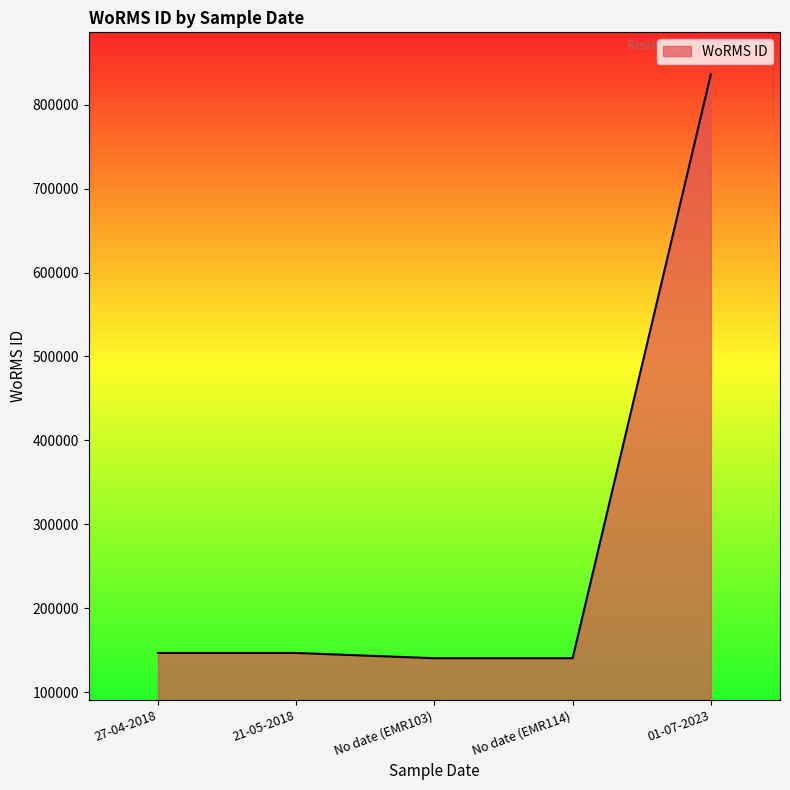

What is the sum of the values at 01-07-2023 and No date (EMR103)?

976689